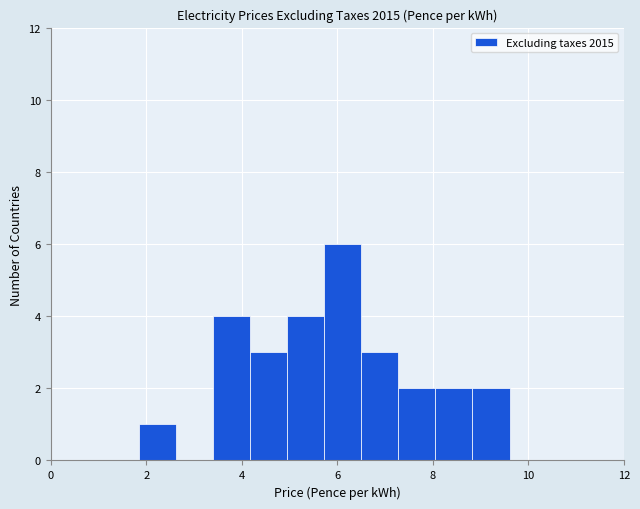

Around what value on the x-axis is the tallest bar? Give the approximate position of its centre, as read against the axis.

6.2